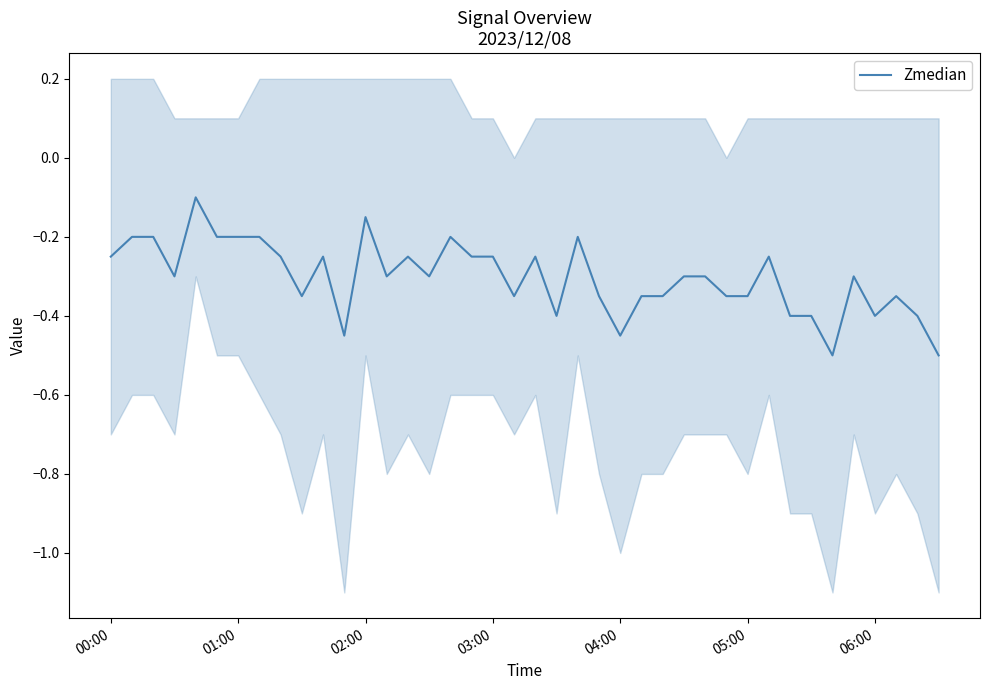

What is the smallest value displayed?

-0.5